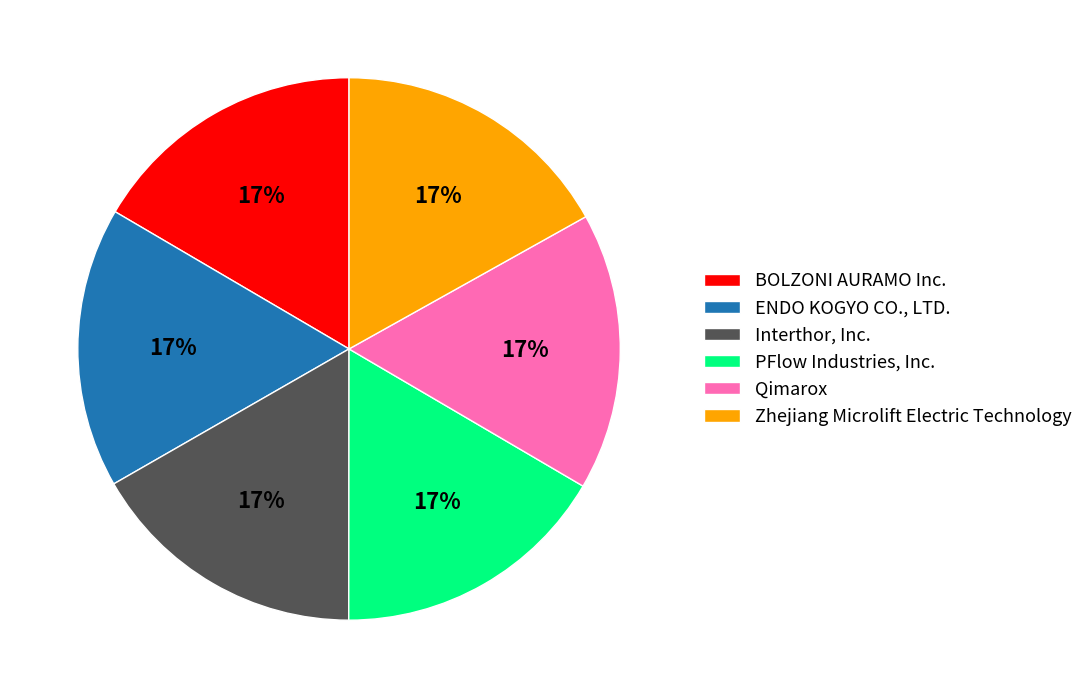

Approximately how many times larger is the value at PFlow Industries, Inc. compared to Zhejiang Microlift Electric Technology?

1.0